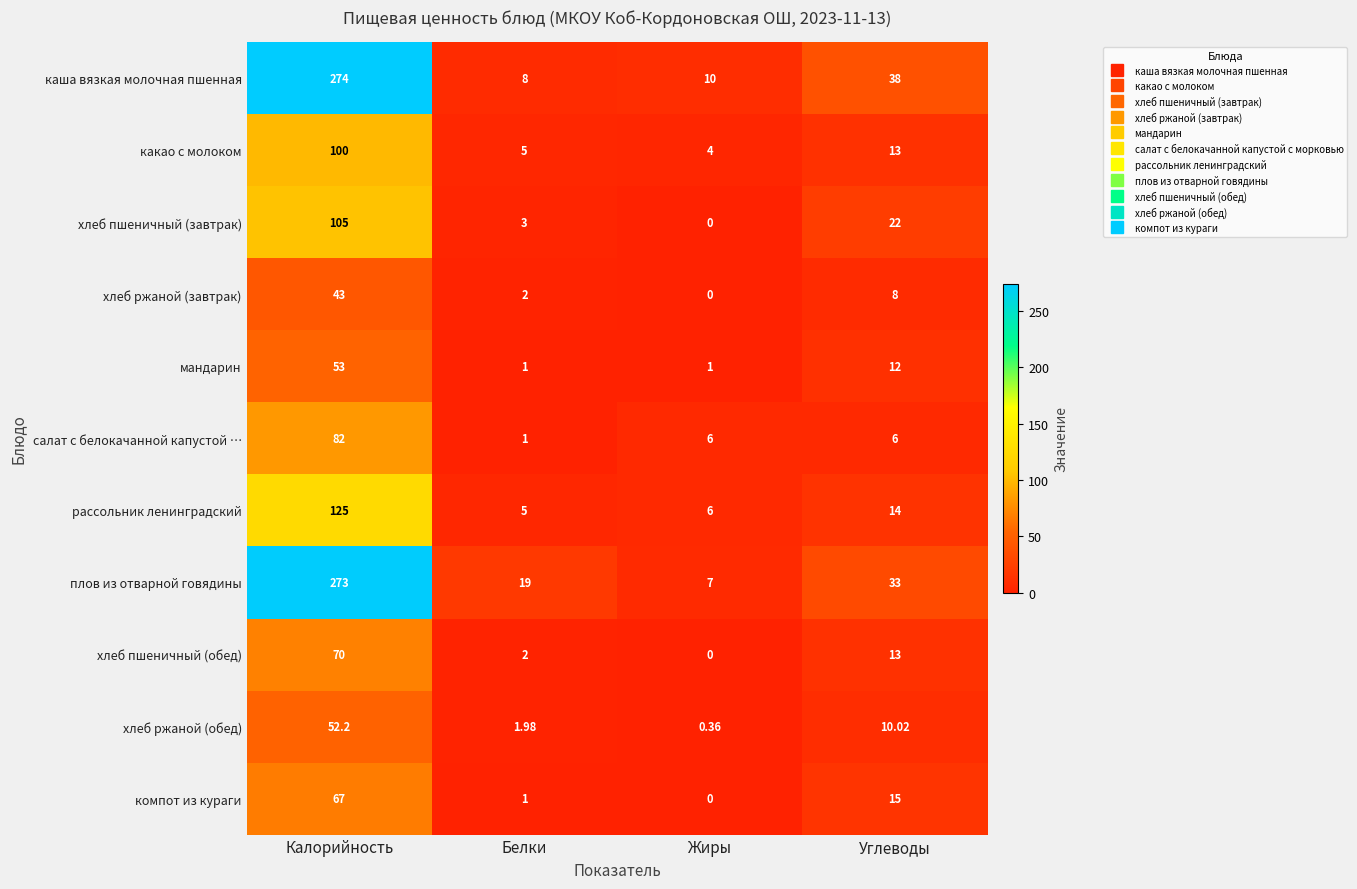

What is the maximum value shown in the chart?

274.0